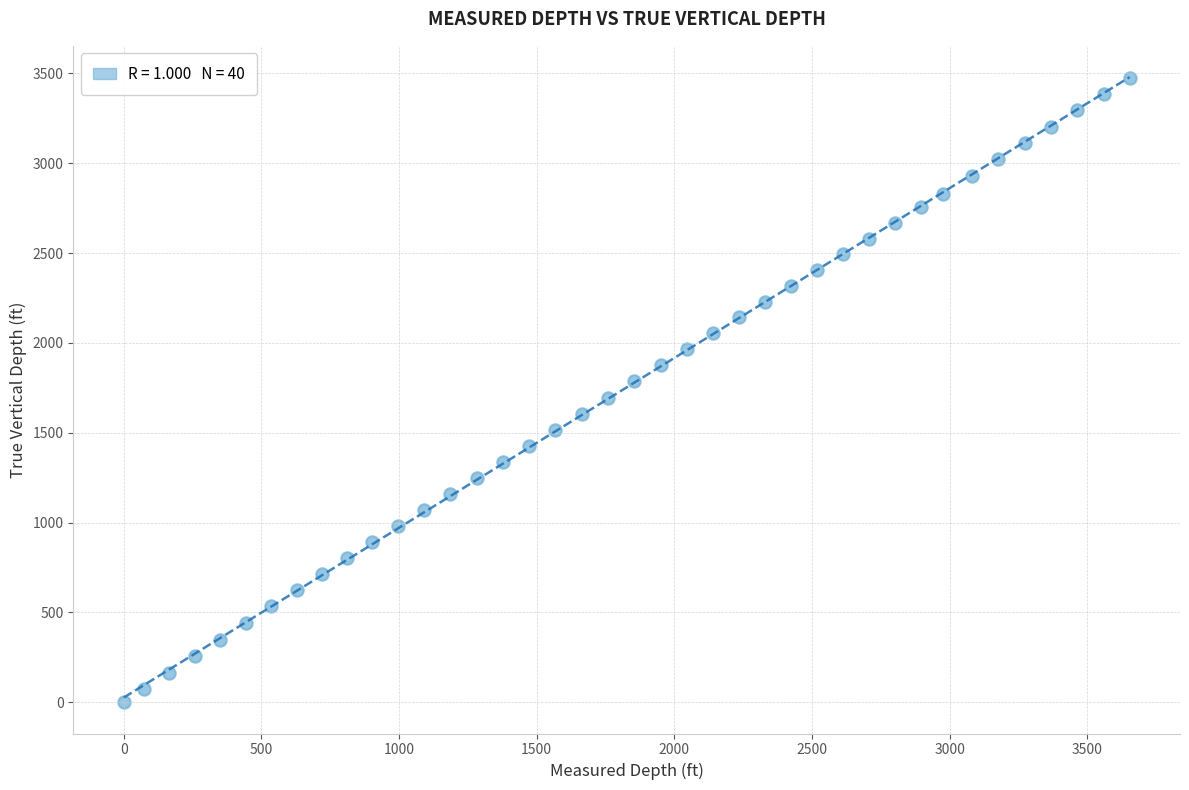

What is the range of X values (max minus min)?

3654.0